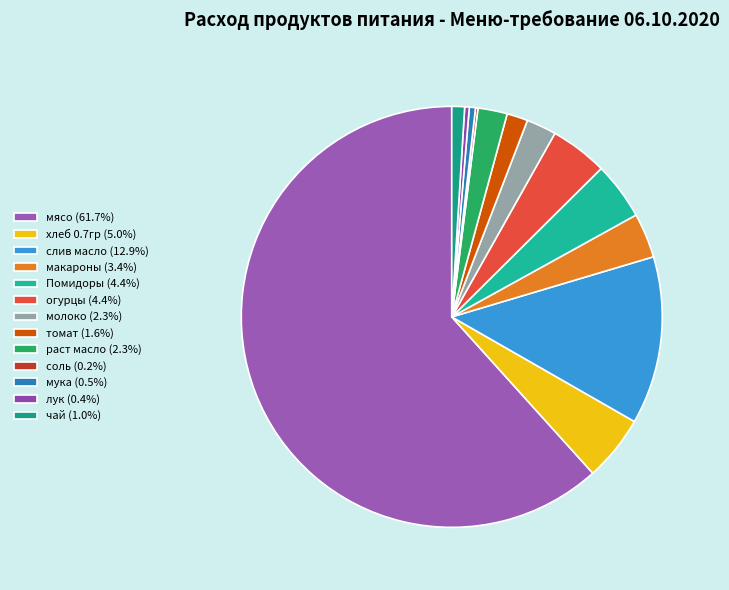

What is the total percentage of мука and раст масло?

2.7%